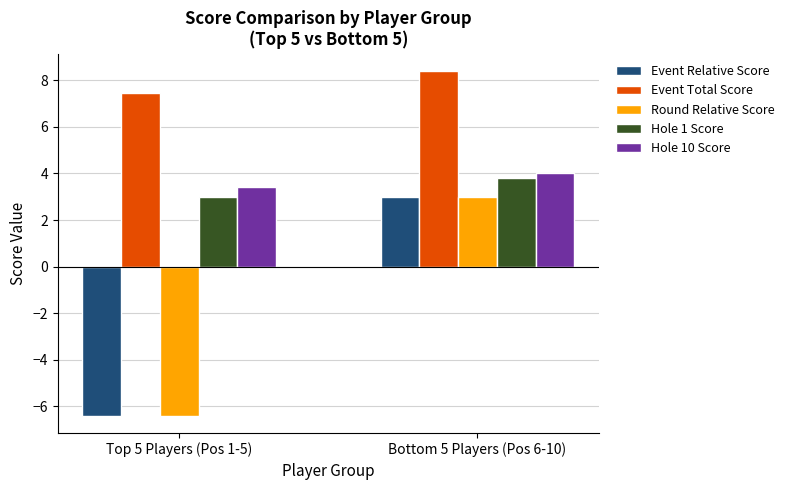

What is the difference between the highest and lowest values at Bottom 5 Players (Pos 6-10)?

5.4